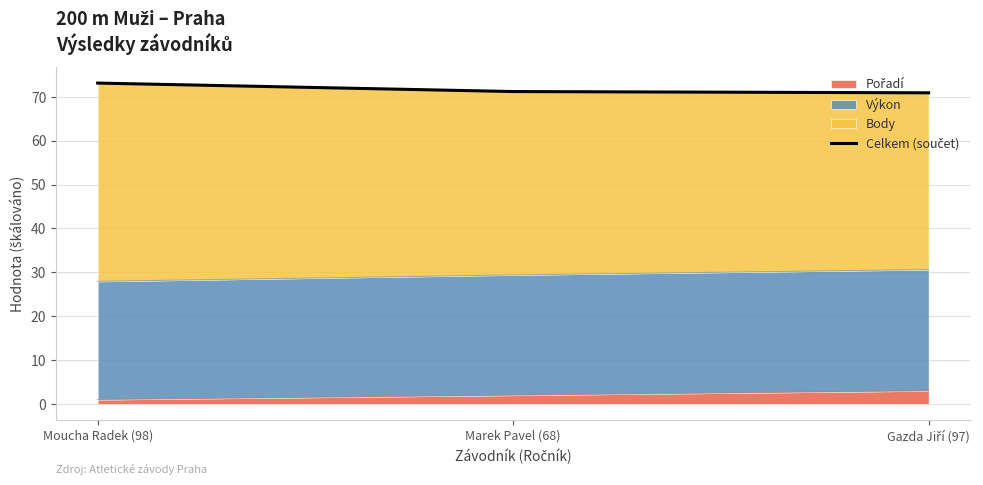

Rank the categories by value from highest to lowest.

Moucha Radek (98), Marek Pavel (68), Gazda Jiří (97)